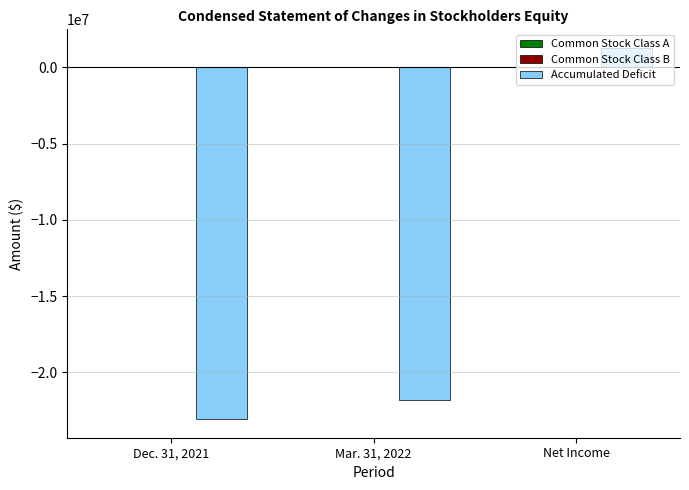

Between Mar. 31, 2022 and Net Income, which series saw the biggest shift?

Accumulated Deficit